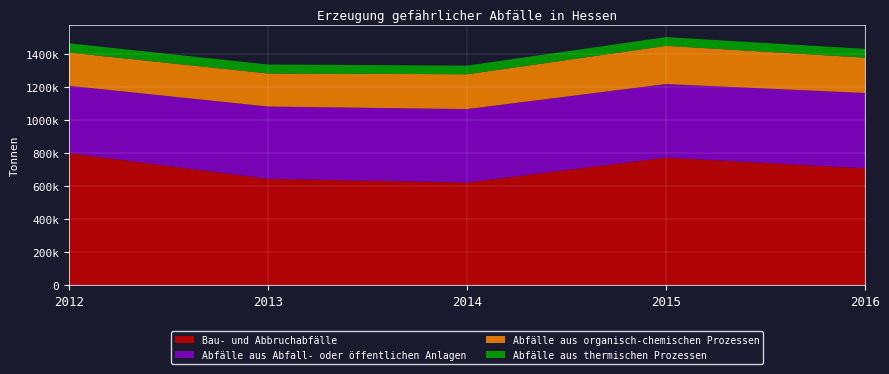

Reading left to right, extract all data points from this chart.

Abfälle aus organisch-chemischen Prozessen: 2012=201093	2013=200119	2014=210795	2015=231035	2016=214054
Bau- und Abbruchabfälle: 2012=800269	2013=644526	2014=622438	2015=773154	2016=707907
Abfälle aus Abfall- oder öffentlichen Anlagen: 2012=407110	2013=437458	2014=444011	2015=444870	2016=455803
Abfälle aus thermischen Prozessen: 2012=55937	2013=54035	2014=52018	2015=52840	2016=52808